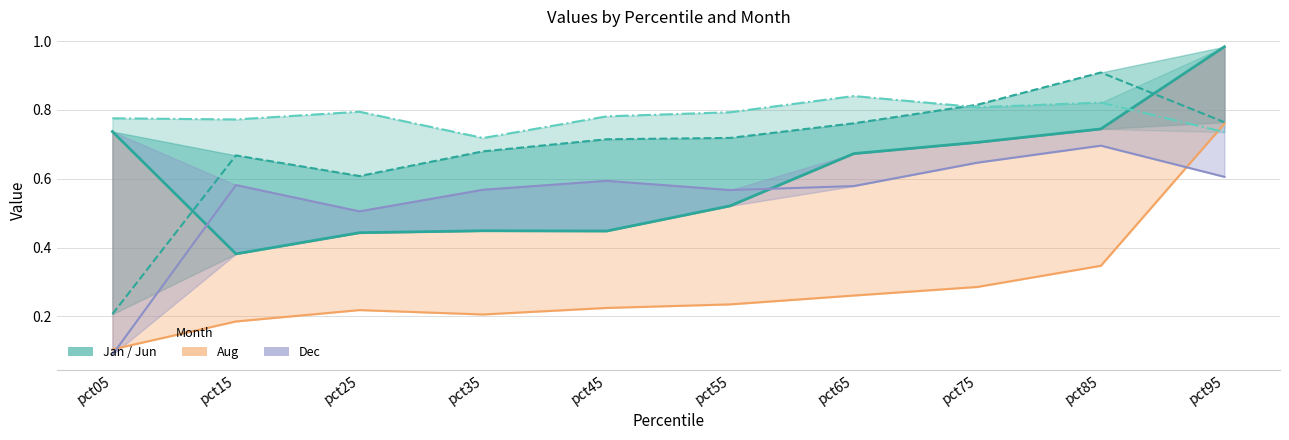

What is the difference between the maximum and minimum values?

0.1